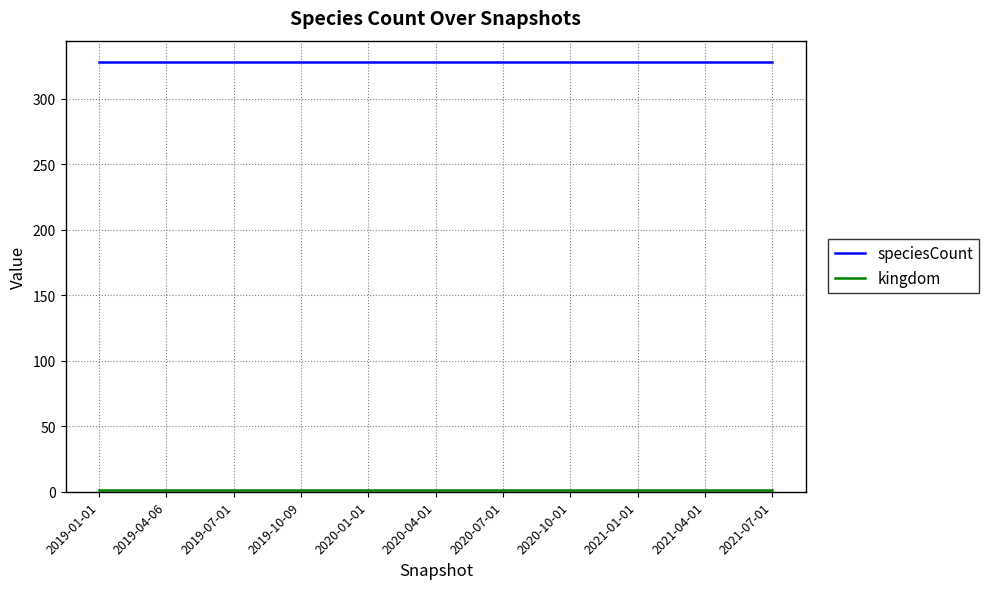

Which series has the largest total across all categories?

speciesCount